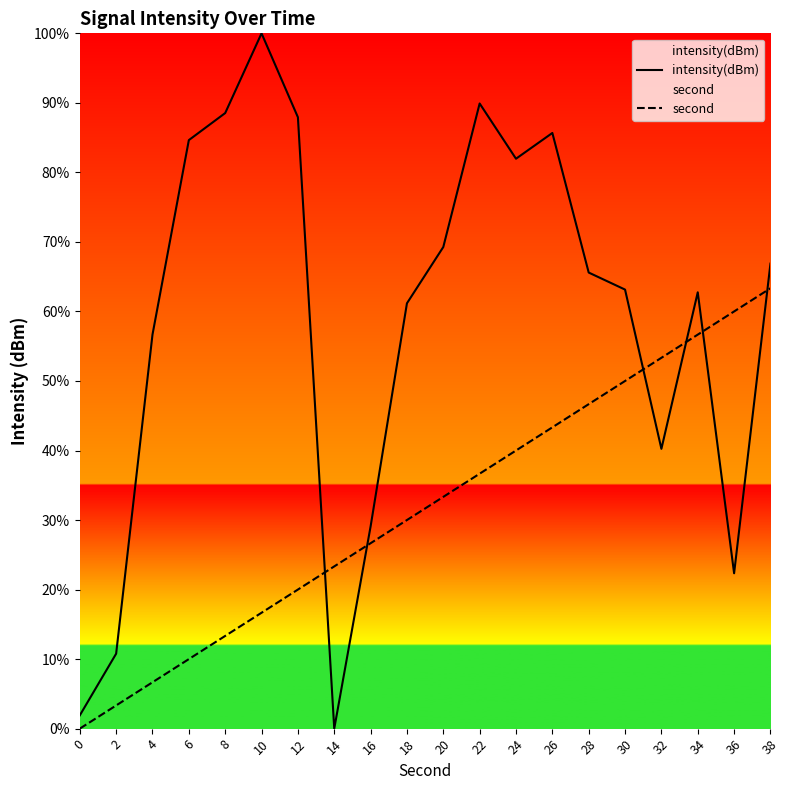

What is the sum of all second values?

633.3